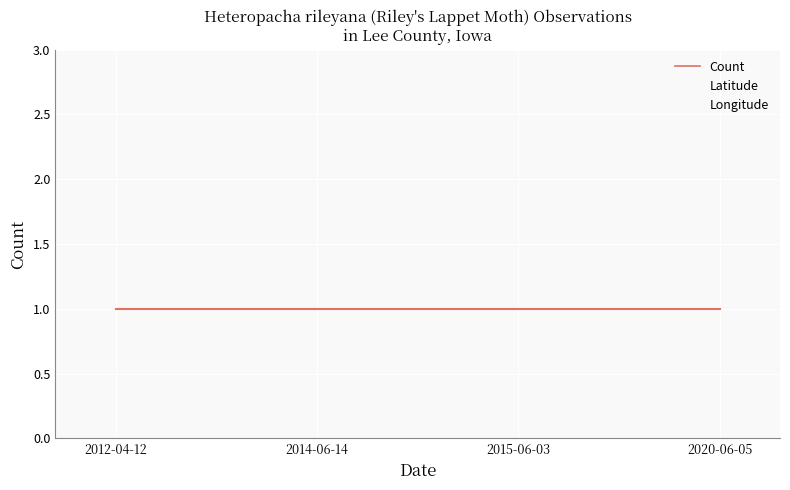

Rank the series by their average value, from lowest to highest.

Count, Longitude, Latitude